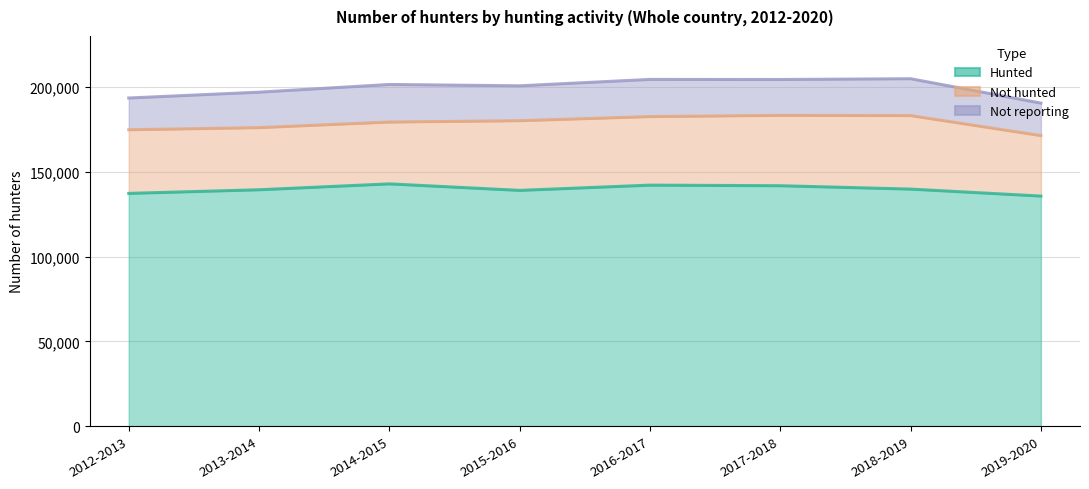

What is the spread (max minus min) of values at 2018-2019?

118050